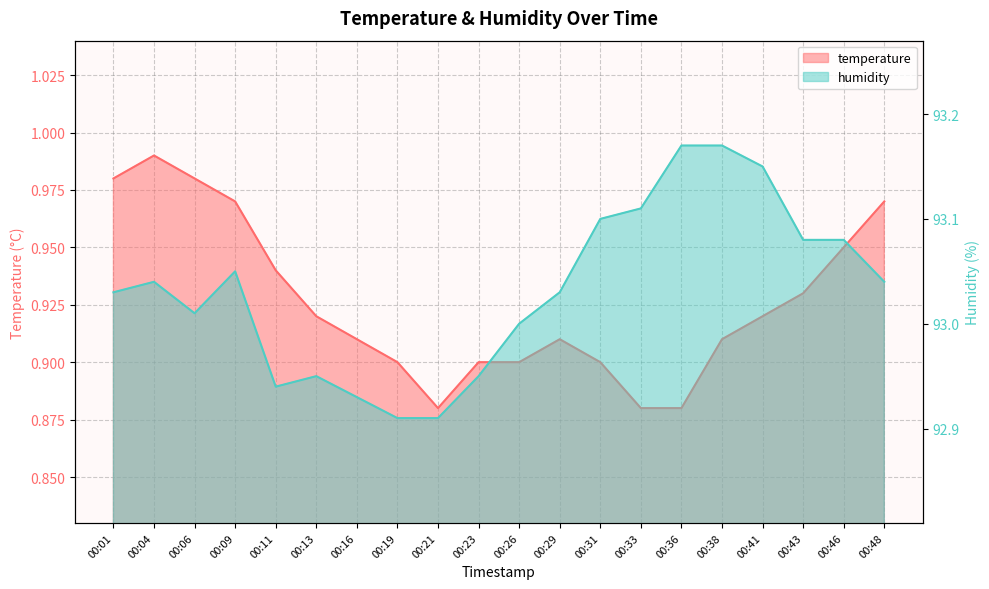

Where does the humidity series first go above 93?

00:01